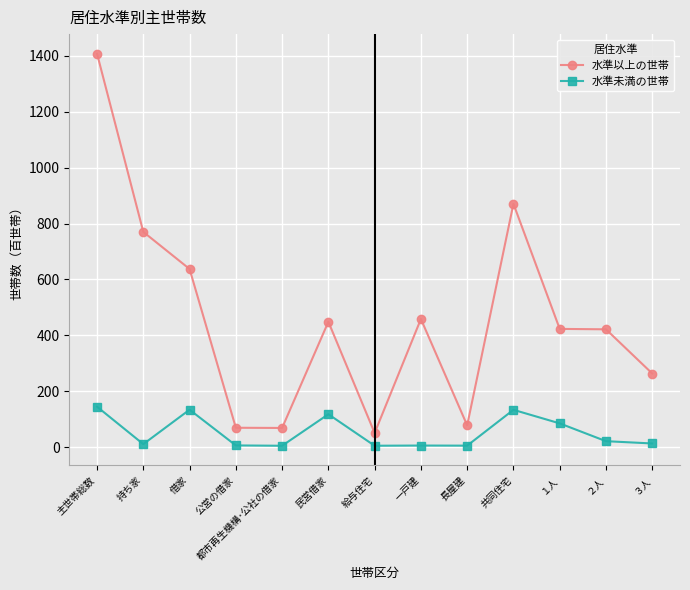

Between 共同住宅 and 給与住宅, which is larger?

共同住宅